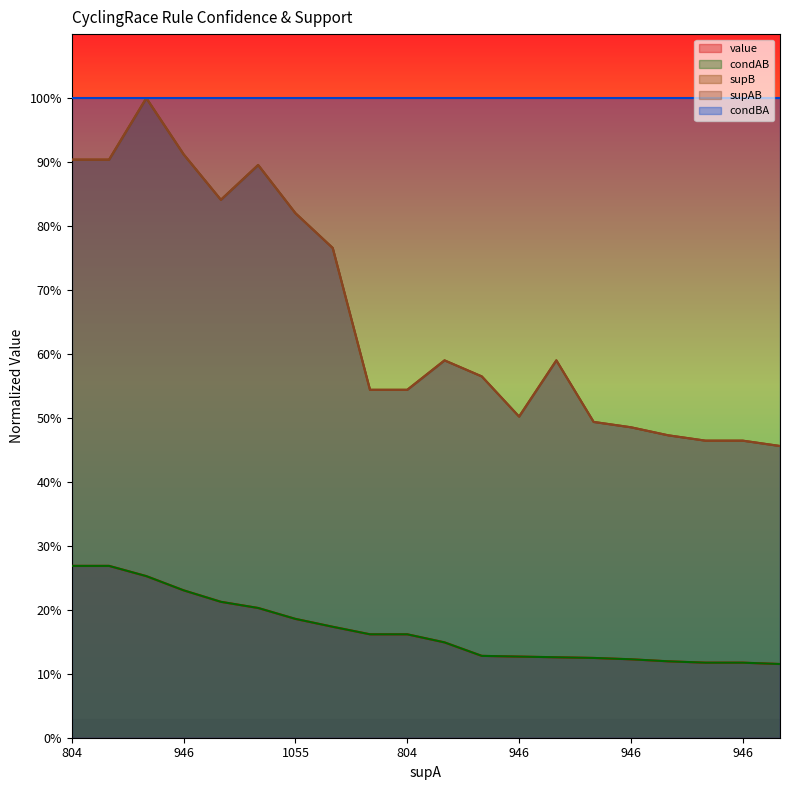

True or false: supAB and supB intersect in this chart.

False